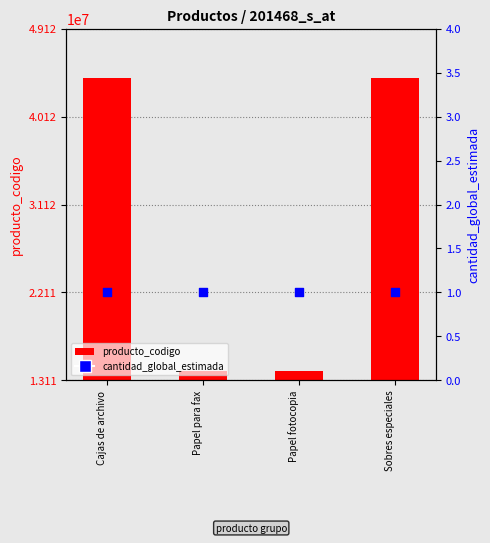

Which series has the largest total across all categories?

producto_codigo